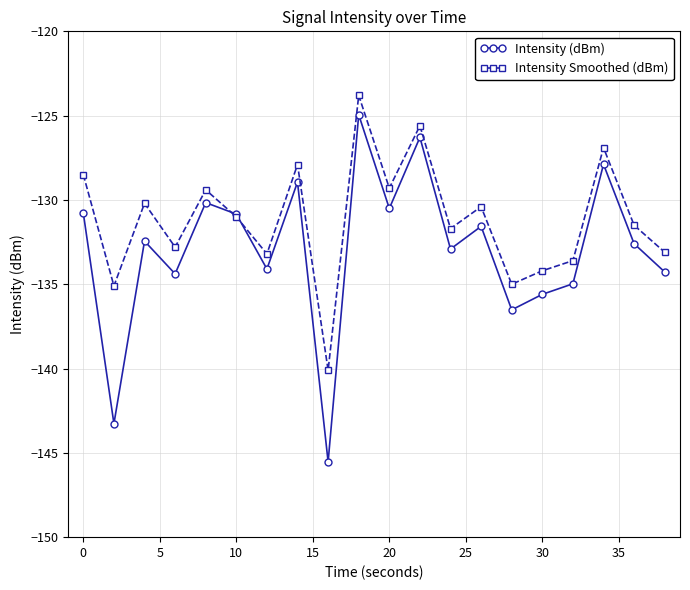

What is the difference between the maximum and minimum values in the Intensity Smoothed (dBm) series?

16.3